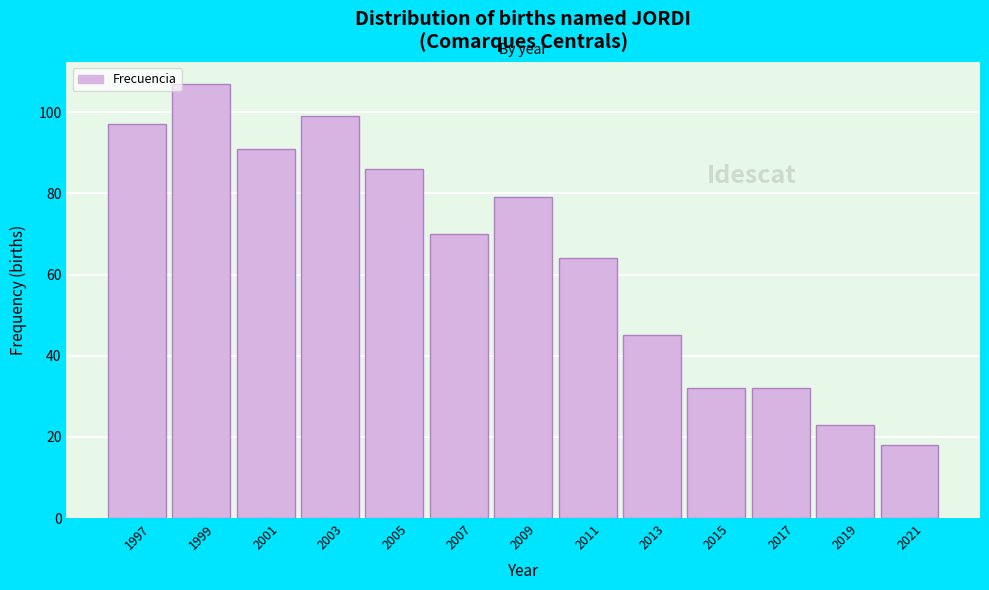

Reading left to right, extract all data points from this chart.

97	107	91	99	86	70	79	64	45	32	32	23	18